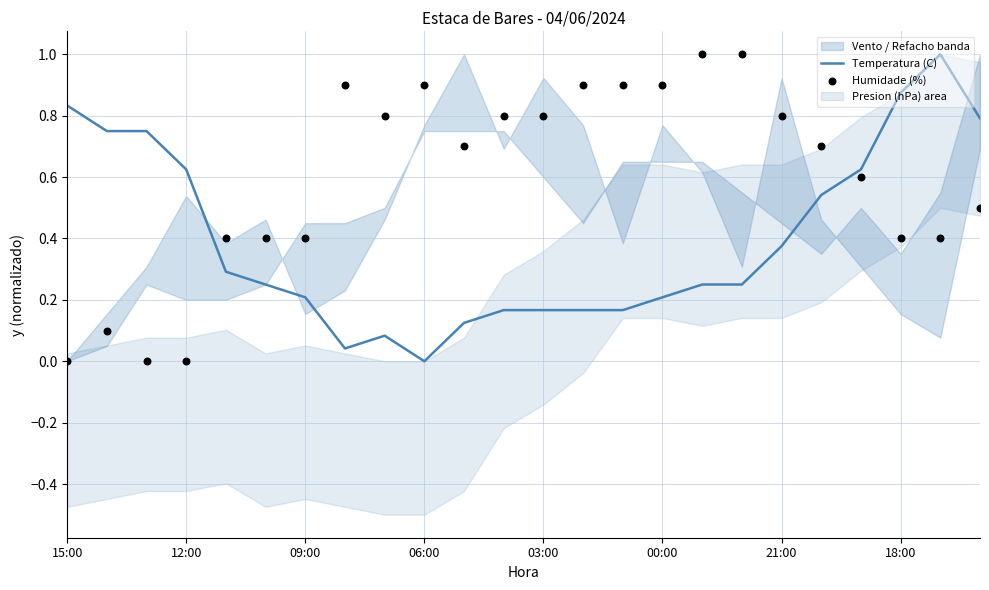

What is the highest value of the Temperatura (C) series?

1.0